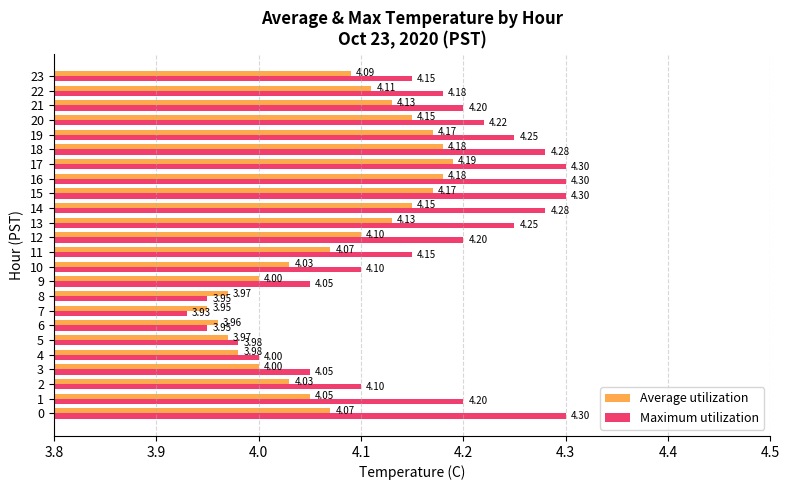

Rank the series by their average value, from highest to lowest.

Maximum utilization, Average utilization